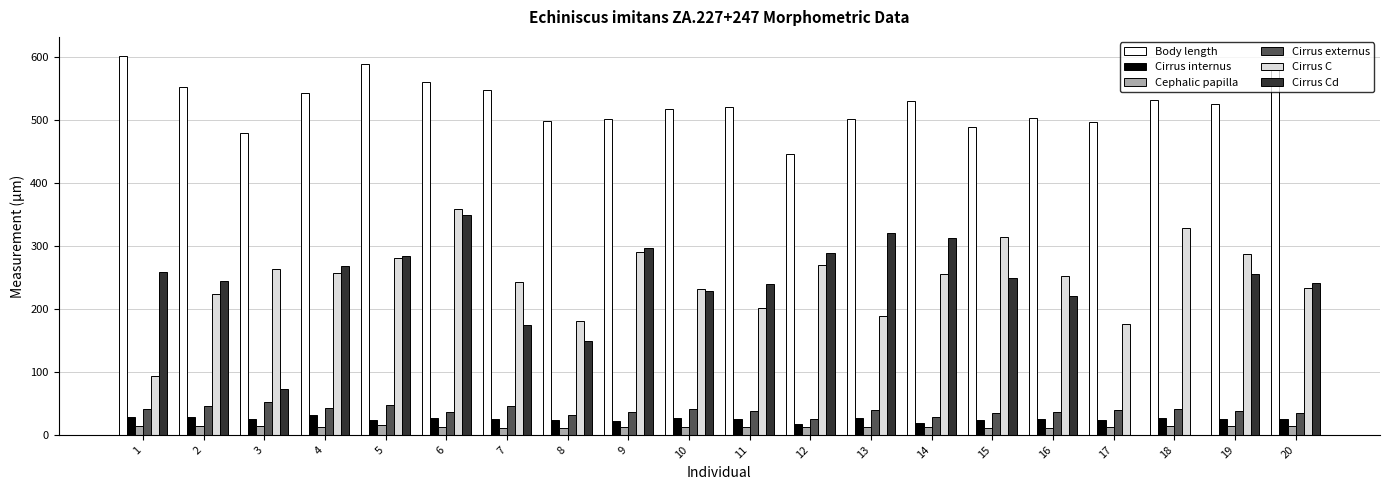

Are the bars grouped side by side (vs. stacked)?

Yes